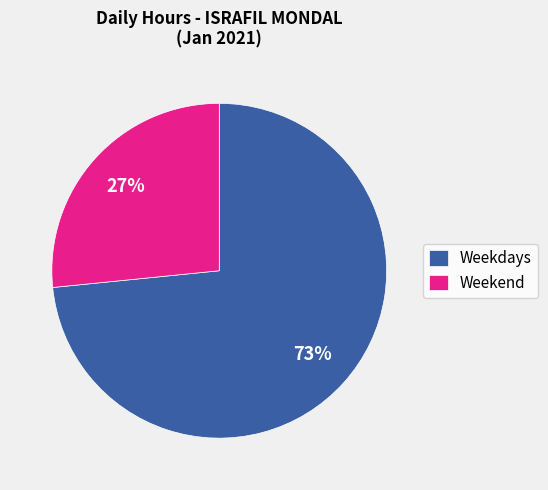

Combined, do Weekdays and Weekend account for over 50%?

Yes